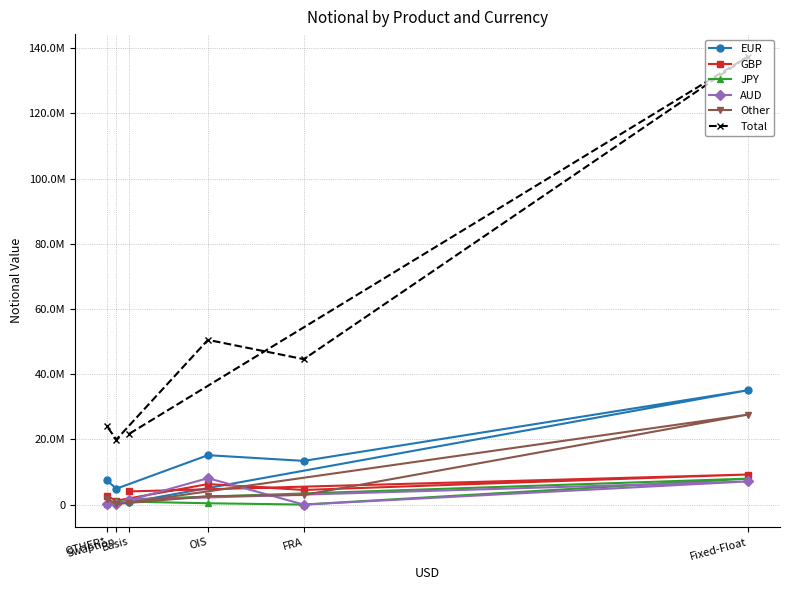

How many series are shown in this chart?

6